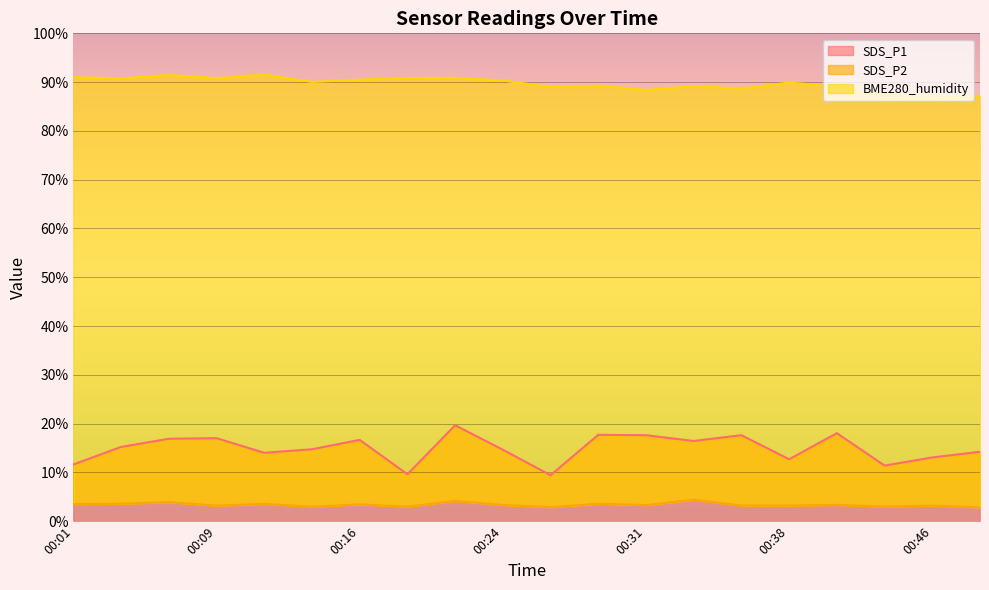

Which series changed the most between 00:44 and 00:46?

SDS_P1